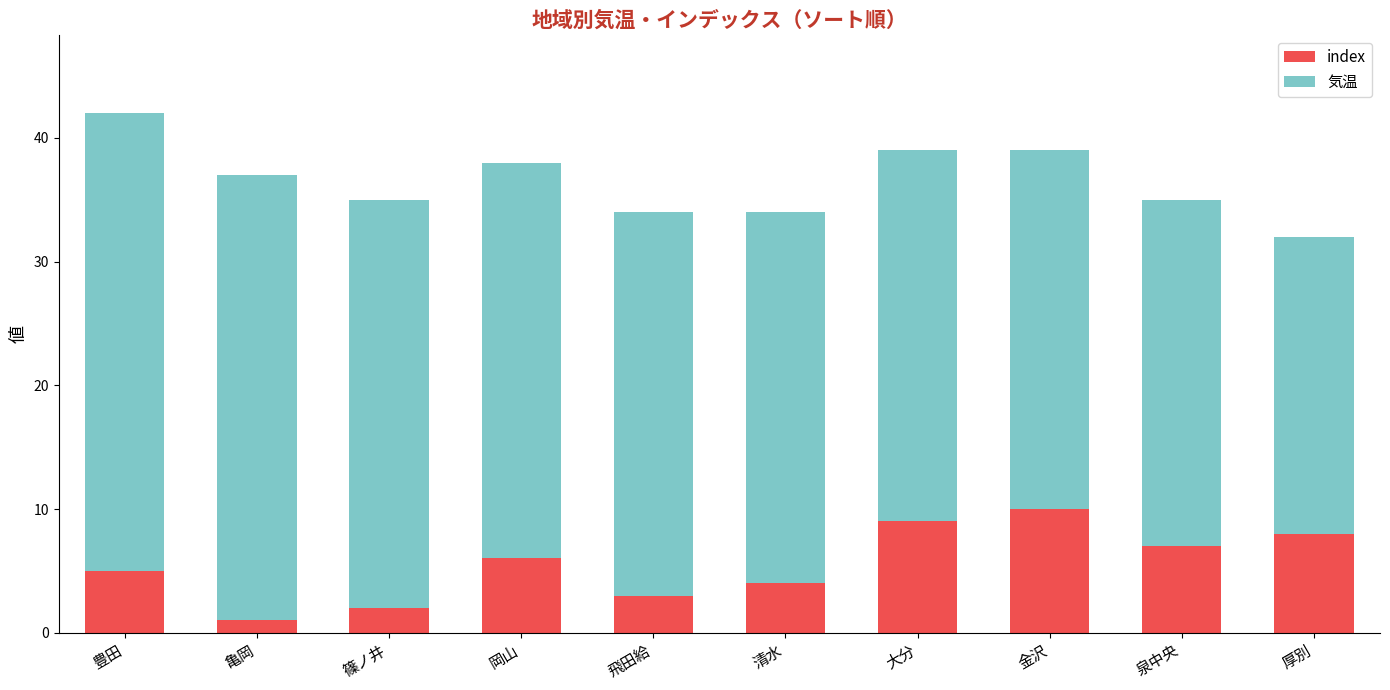

Are the bars grouped side by side (vs. stacked)?

No